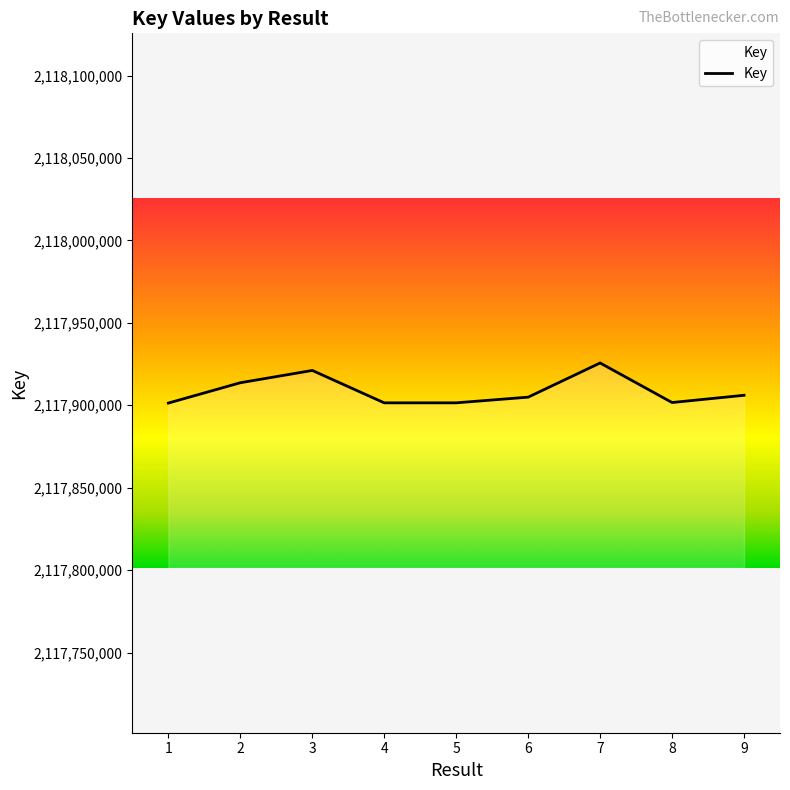

Does the chart display data point markers on the line(s)?

No